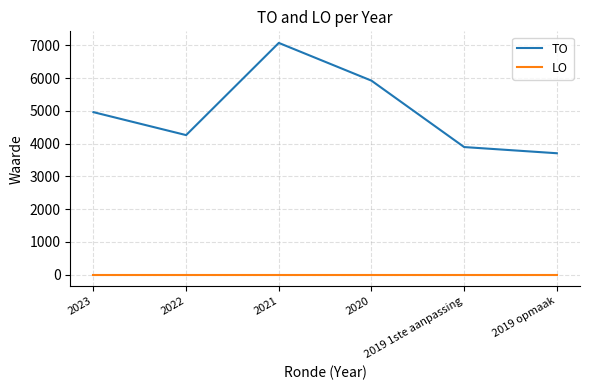

Is this an area chart (filled region under the line)?

No